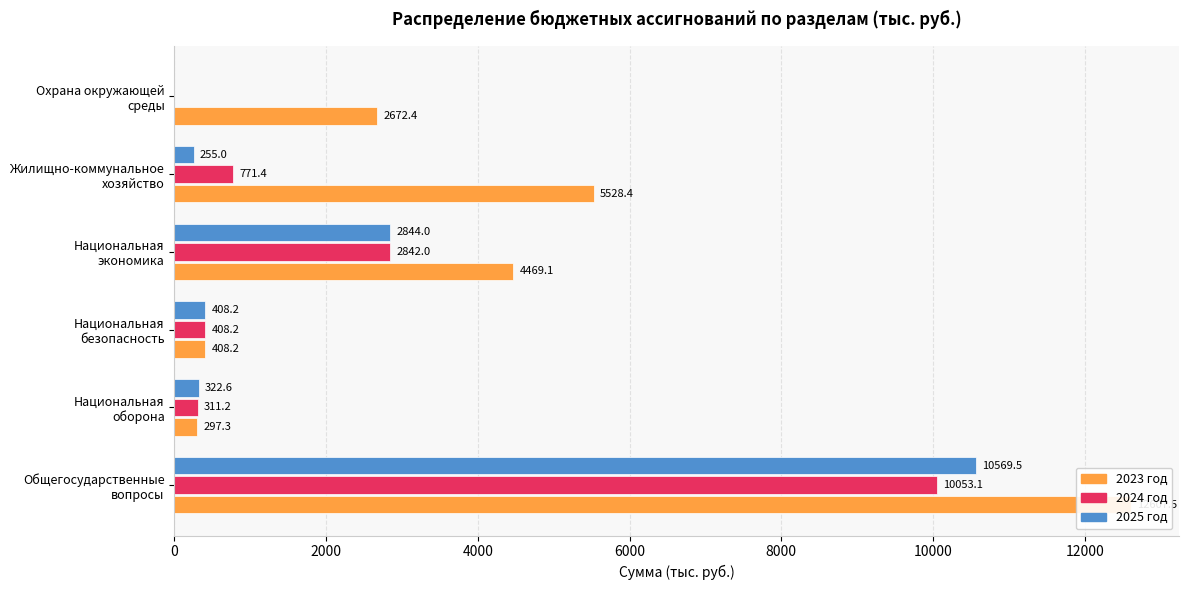

Rank the series at Общегосударственные вопросы from lowest to highest value.

2024 год, 2025 год, 2023 год